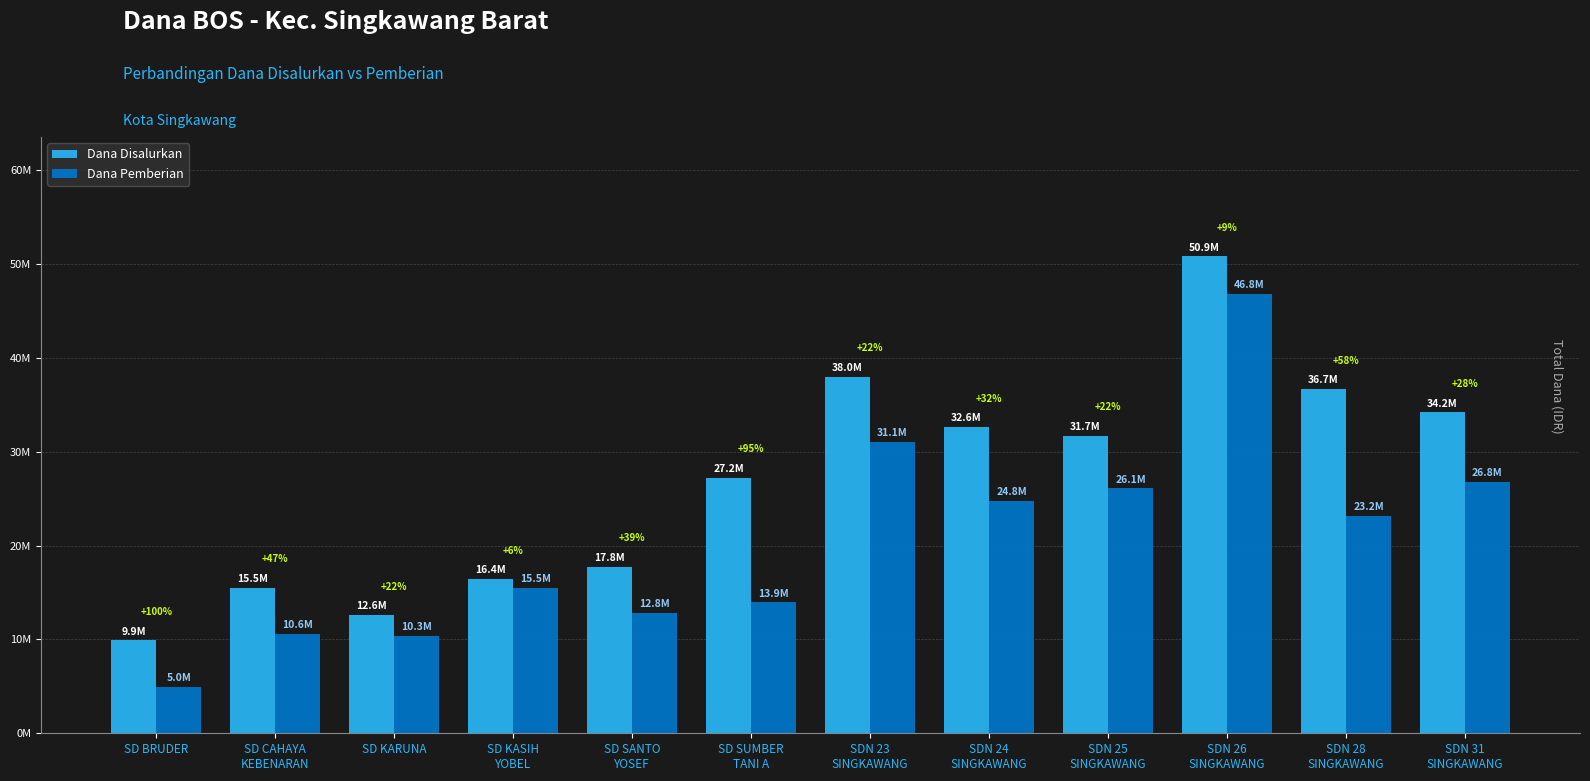

Reading left to right, list all the values displayed in this chart.

Dana Disalurkan: 9900000	15525000	12600000	16425000	17775000	27225000	38025000	32625000	31725000	50850000	36675000	34200000
Dana Pemberian: 4950000	10575000	10350000	15525000	12825000	13950000	31050000	24750000	26100000	46800000	23175000	26775000